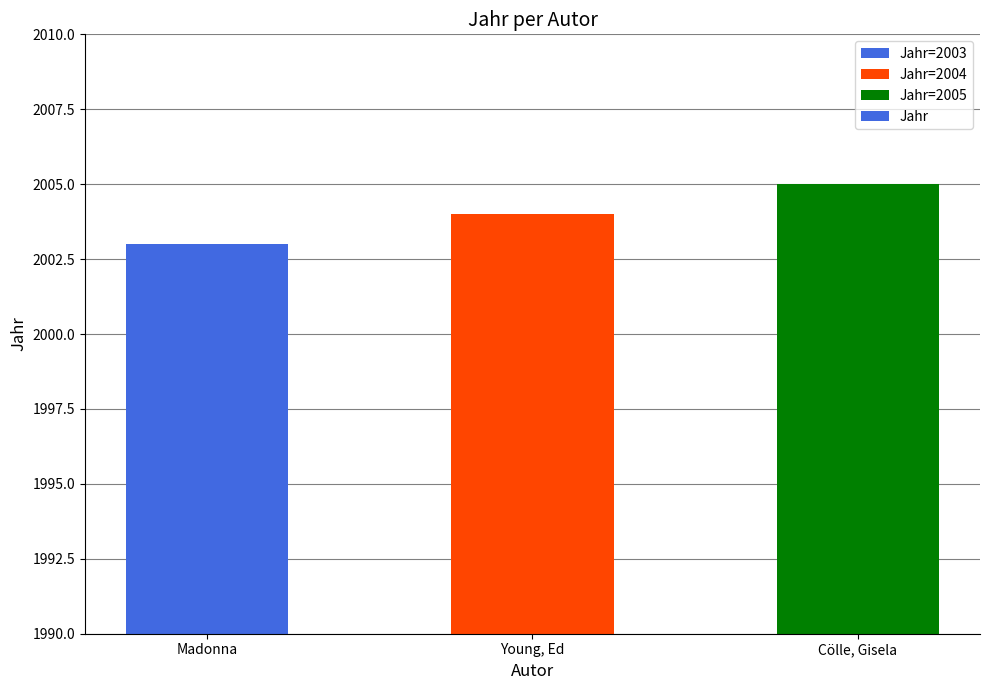

At which category does the chart reach its minimum across all series?

Madonna